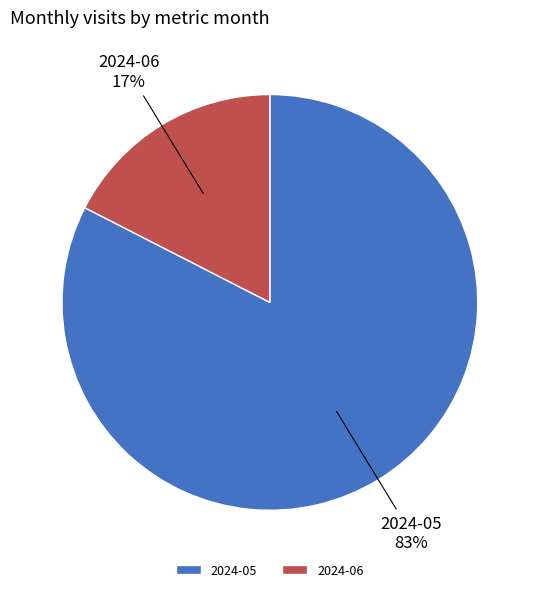

How many segments does this pie chart have?

2